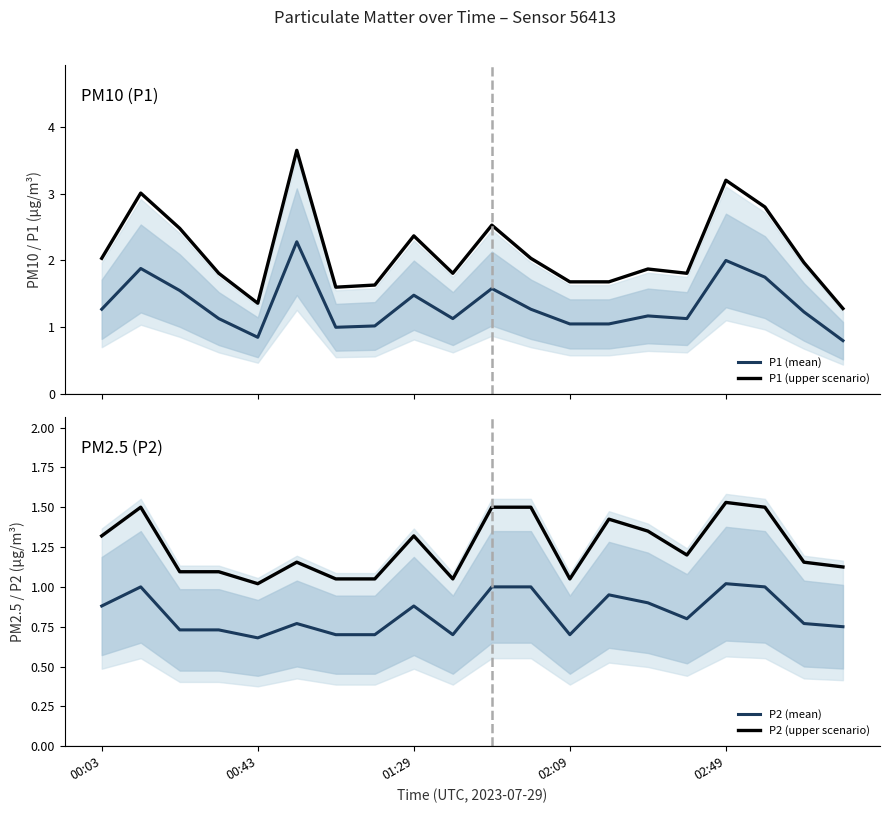

What is the difference between the maximum and minimum values in the P1 (upper scenario) series?

2.4